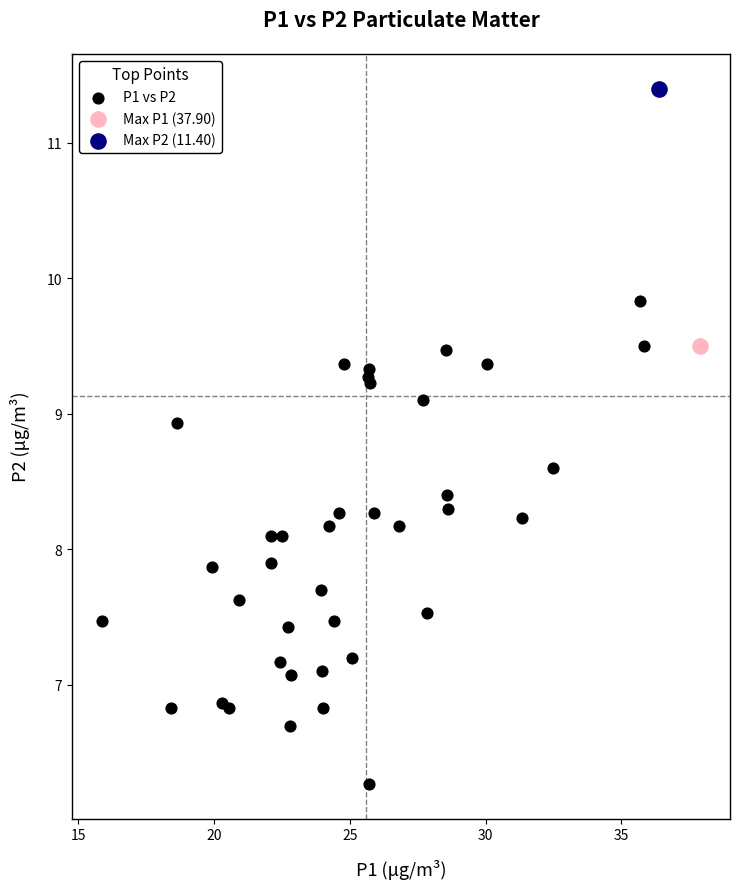

What are all the series names shown in the legend?

P1 vs P2, Max P1 (37.90), Max P2 (11.40)